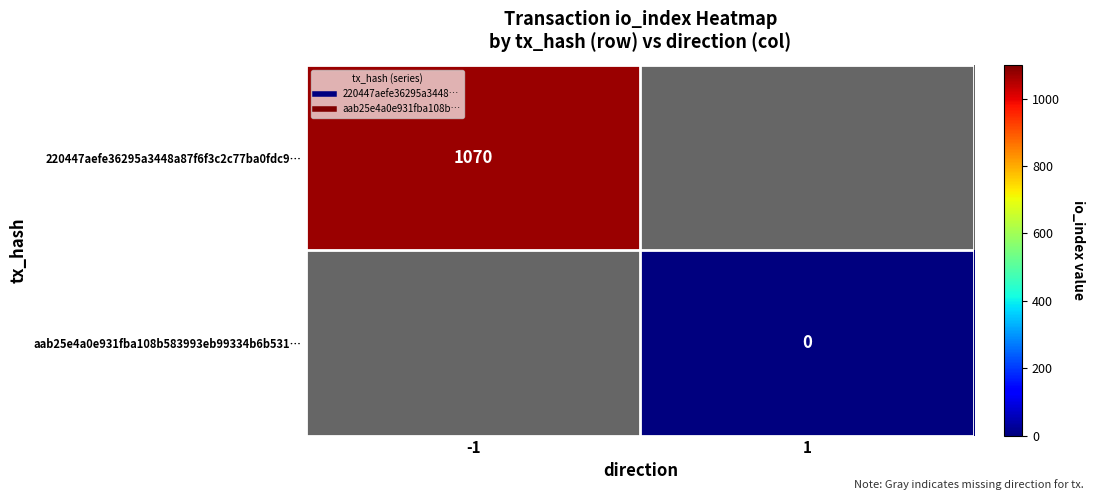

At how many categories does at least one series exceed 1042?

1